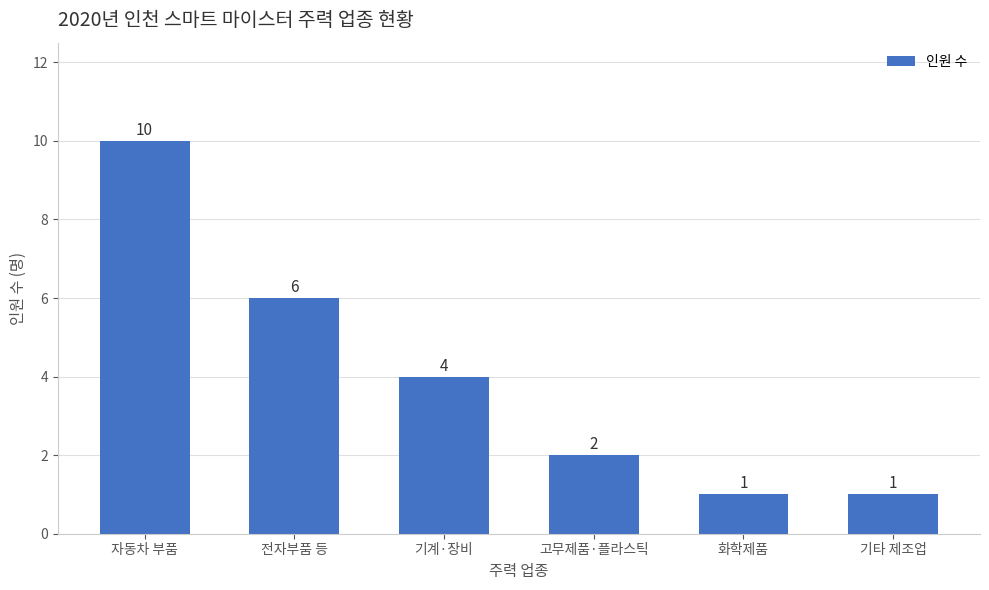

Where does the data first go above 4?

자동차 부품